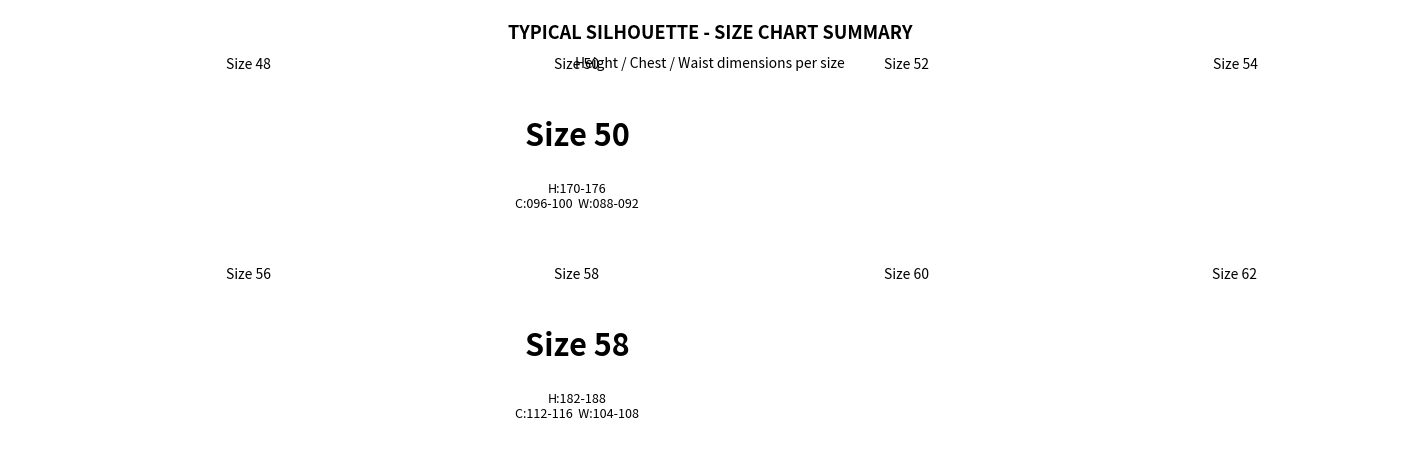

Does the chart contain stacked bars?

No